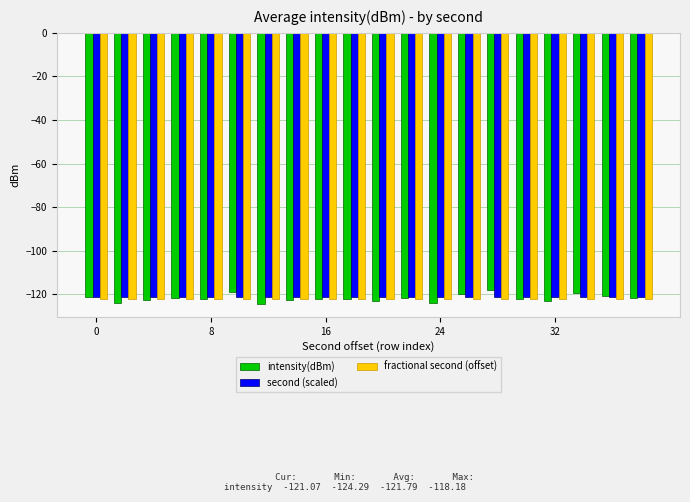

What is the difference between the maximum and second lowest values in the intensity(dBm) series?

5.9